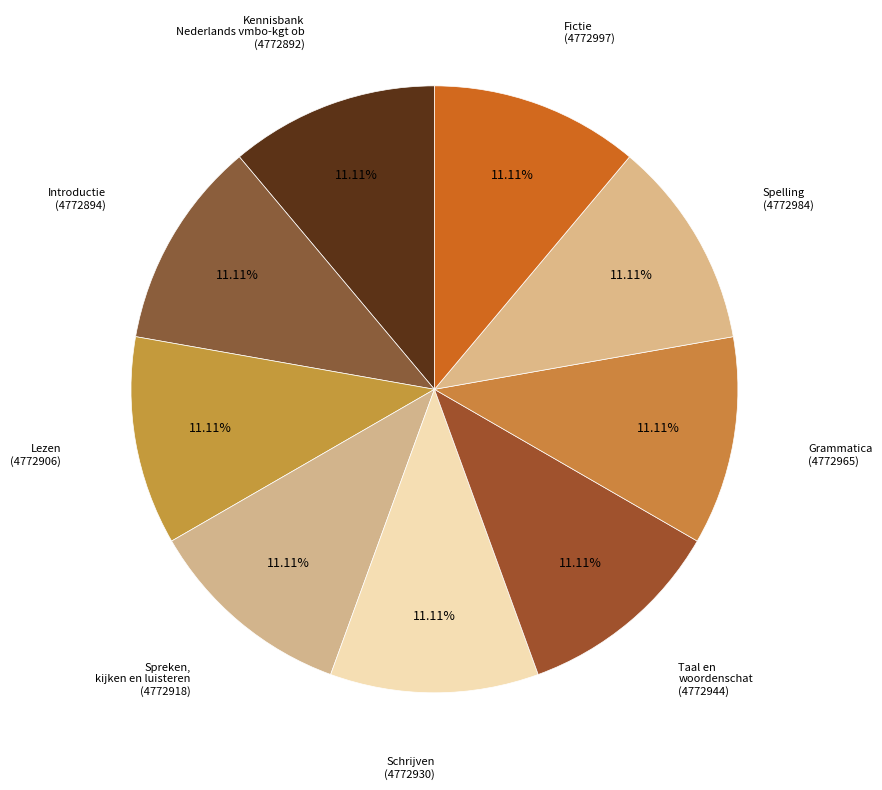

Is there any slice that represents more than half of the pie?

No